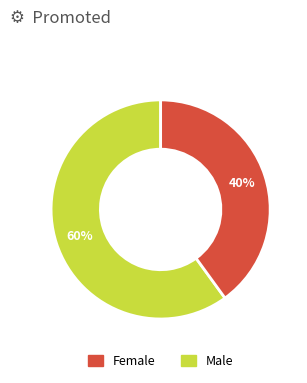

Count the number of slices in the pie.

2